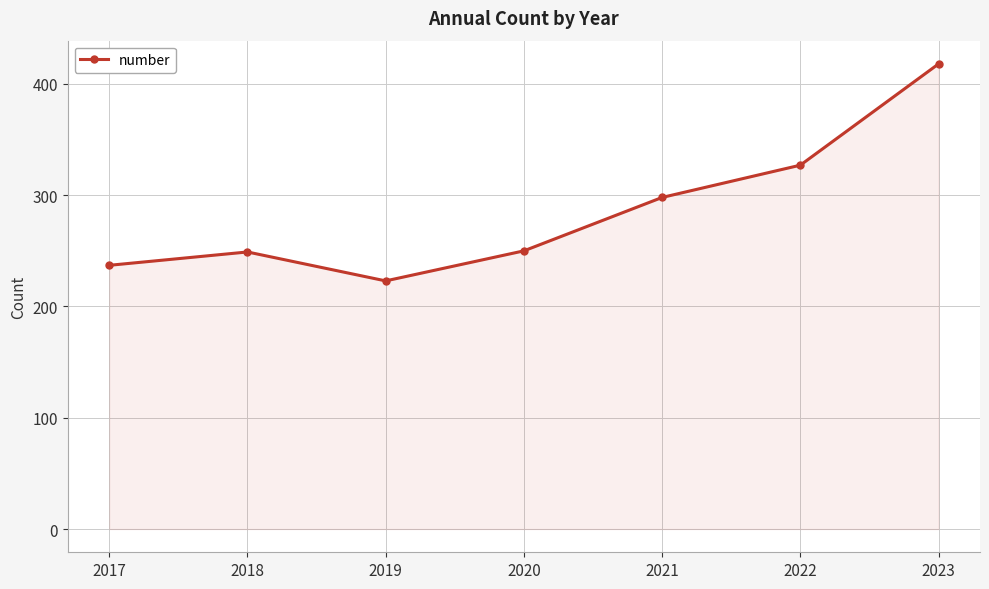

What is the value of the 5th point from the left?

298